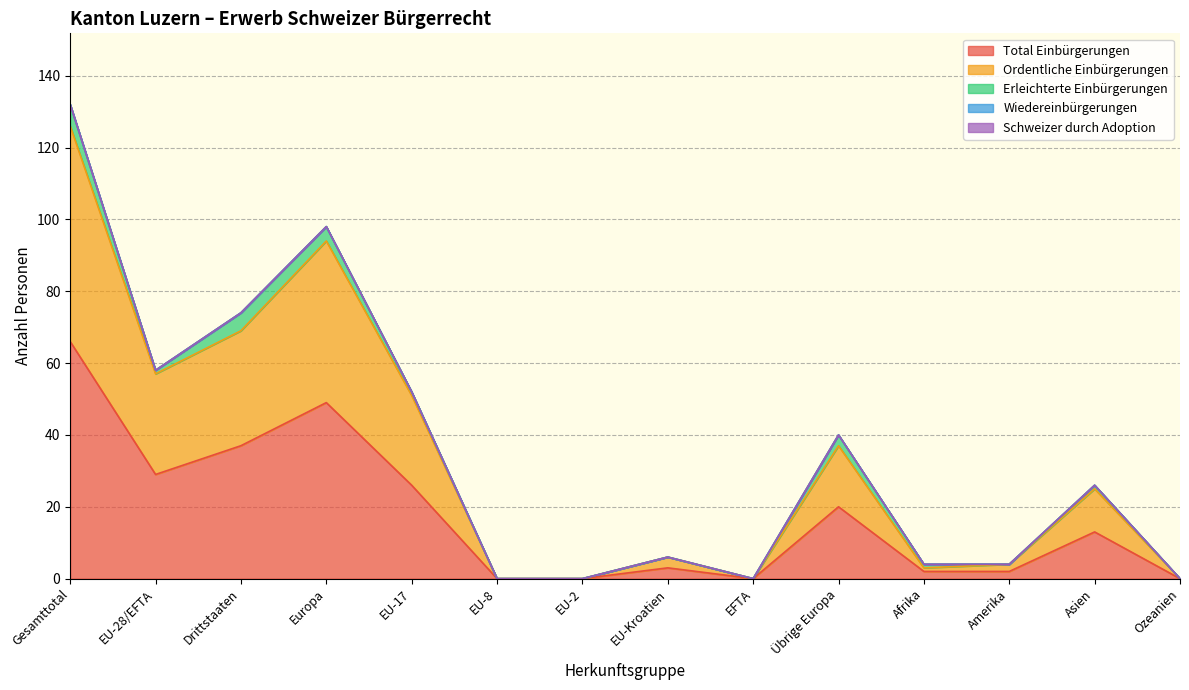

At which category is the sum across all series the highest?

Gesamttotal